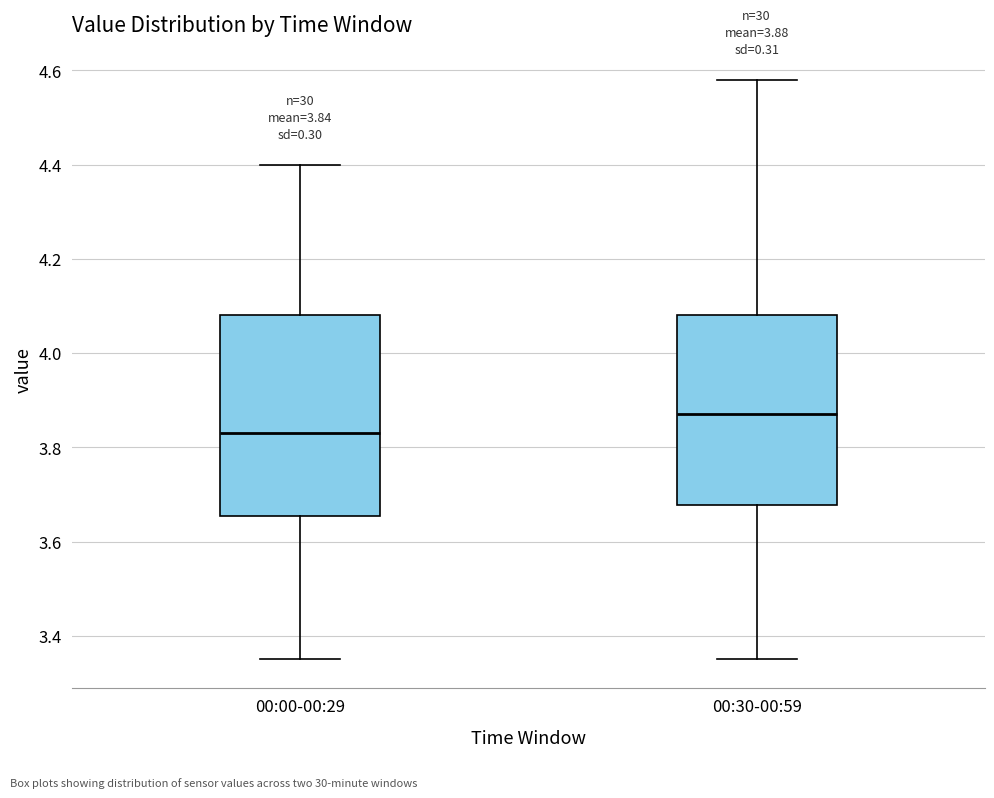

Which box's median line is the highest?

00:30-00:59